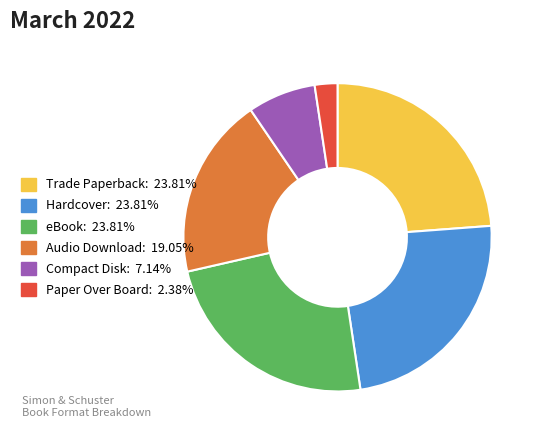

Which category has the smallest portion of the pie?

Paper Over Board